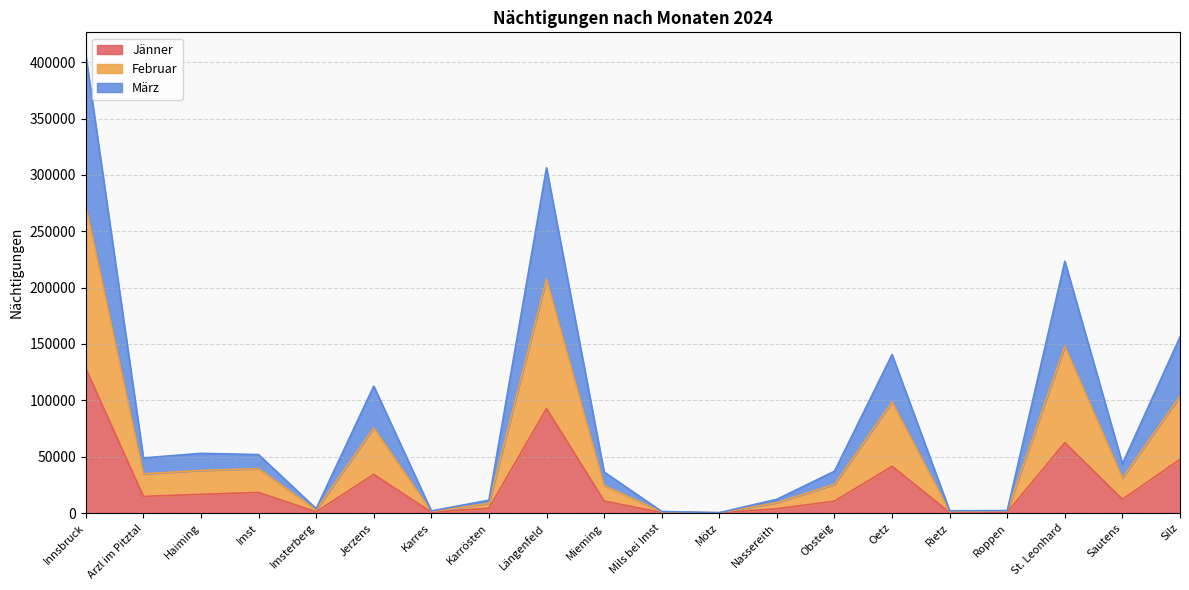

How many lines are shown in the chart?

3